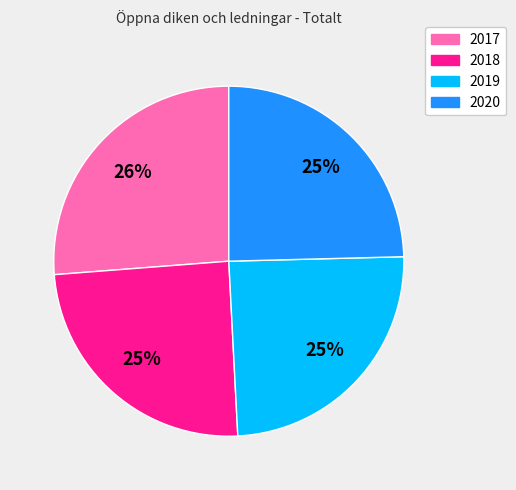

To the nearest percent, what portion does 2019 represent?

25%